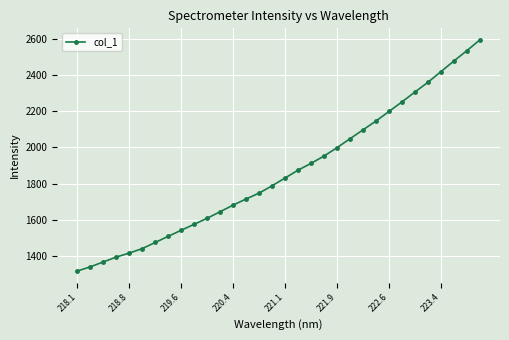

What is the maximum value shown in the chart?

2594.2